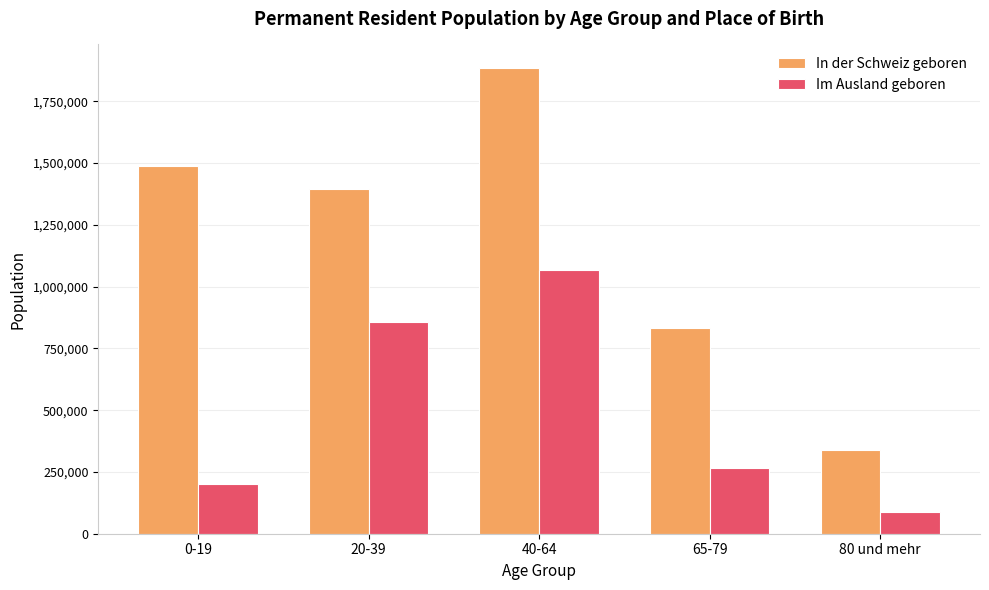

Which series has the largest total across all categories?

In der Schweiz geboren